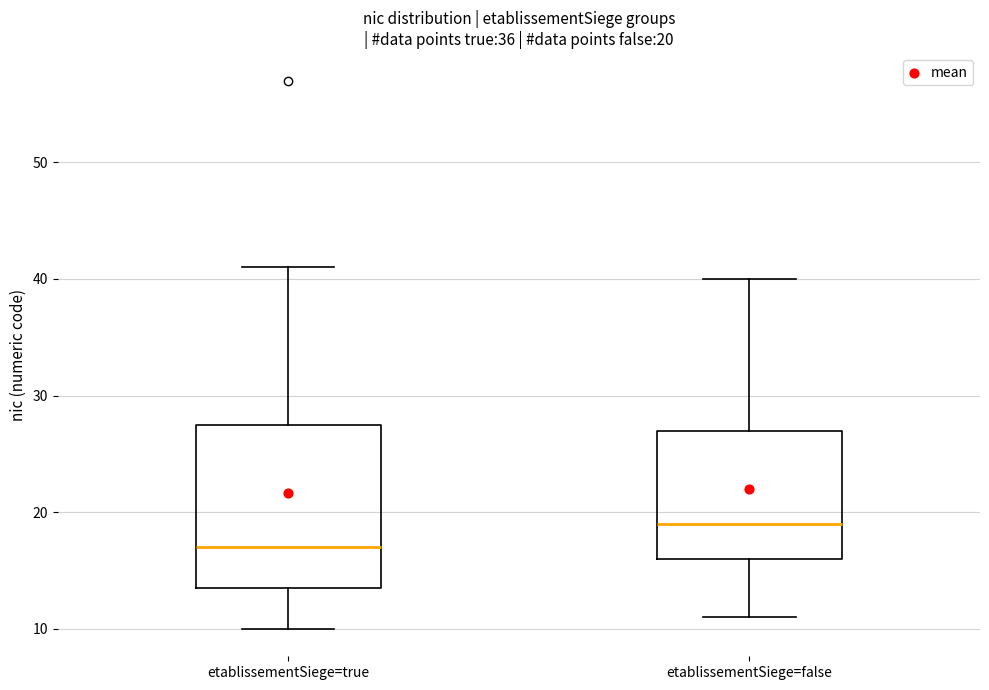

Which box is the tallest, from its lower edge to its upper edge?

etablissementSiege=true